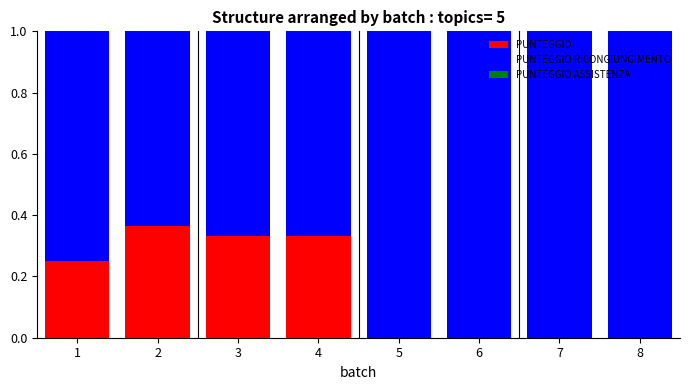

What is the sum of all PUNTEGGIO values?

1.3